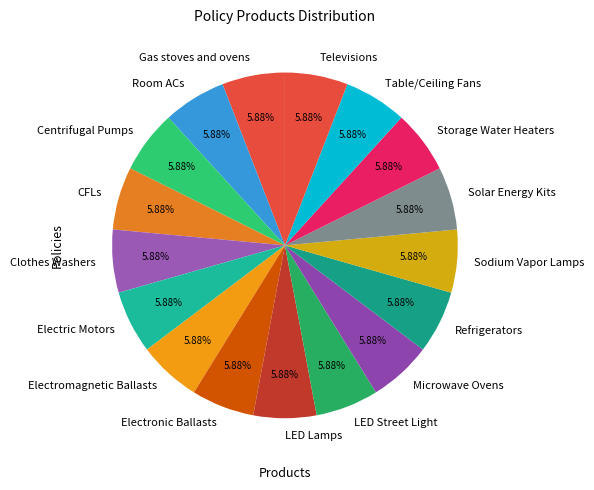

Does any single category account for the majority?

No